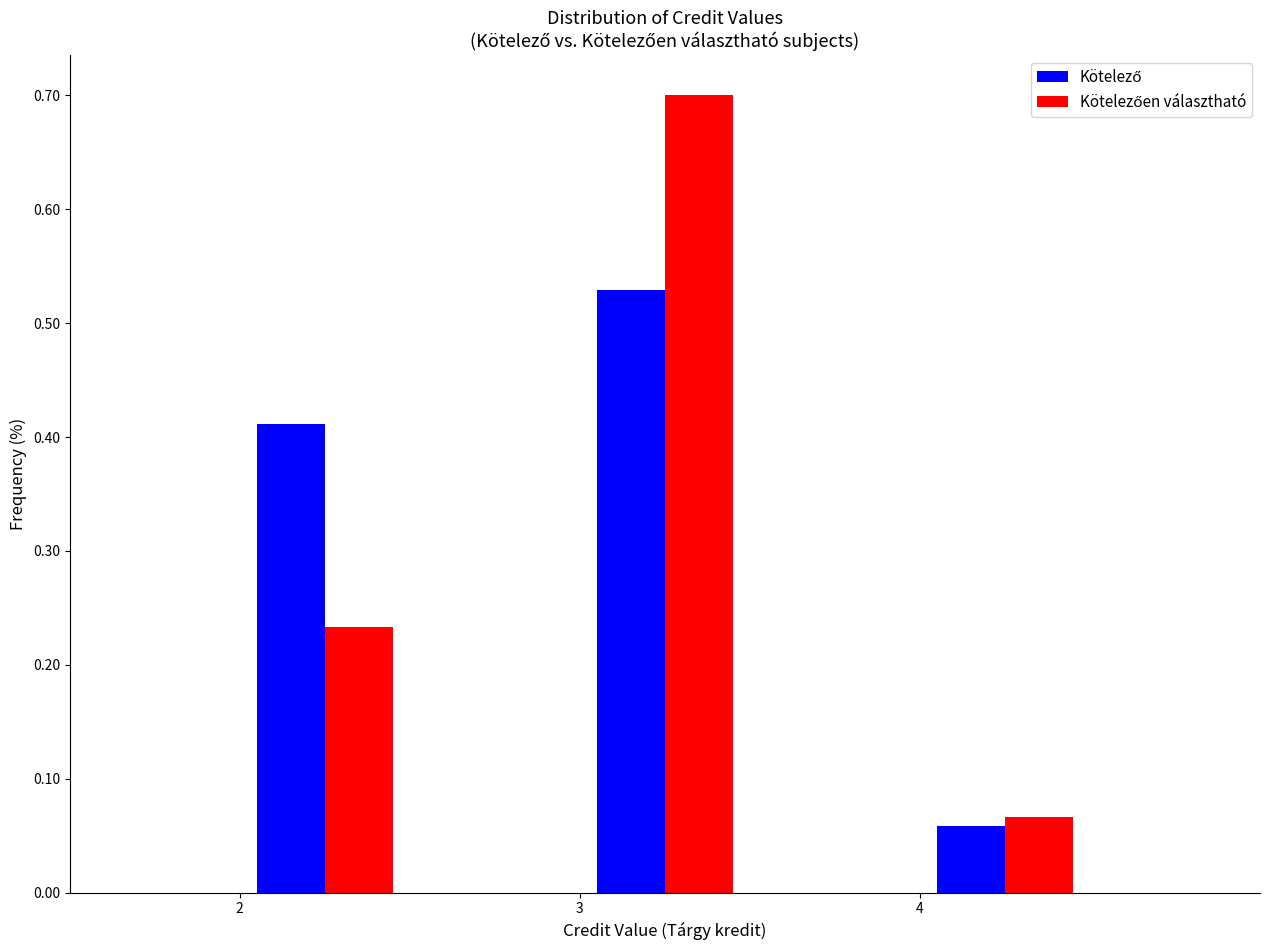

Reading left to right, list every range on the x-axis with the height of the bar of each series over it. The values are not printed on the chart, so give them approximately, as read against the axis.

1.5 to 2.0: Kötelező=0	Kötelezően választható=0
2.0 to 2.5: Kötelező=0.41	Kötelezően választható=0.23
2.5 to 3.0: Kötelező=0	Kötelezően választható=0
3.0 to 3.5: Kötelező=0.53	Kötelezően választható=0.70
3.5 to 4.0: Kötelező=0	Kötelezően választható=0
4.0 to 4.5: Kötelező=0.06	Kötelezően választható=0.07